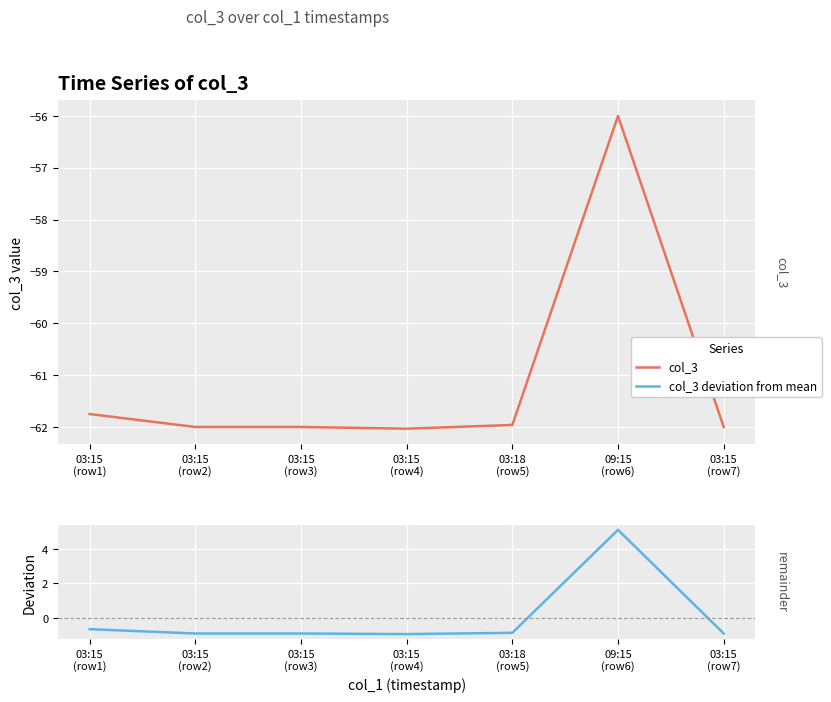

At which category does the chart reach its peak across all series?

09:15
(row6)